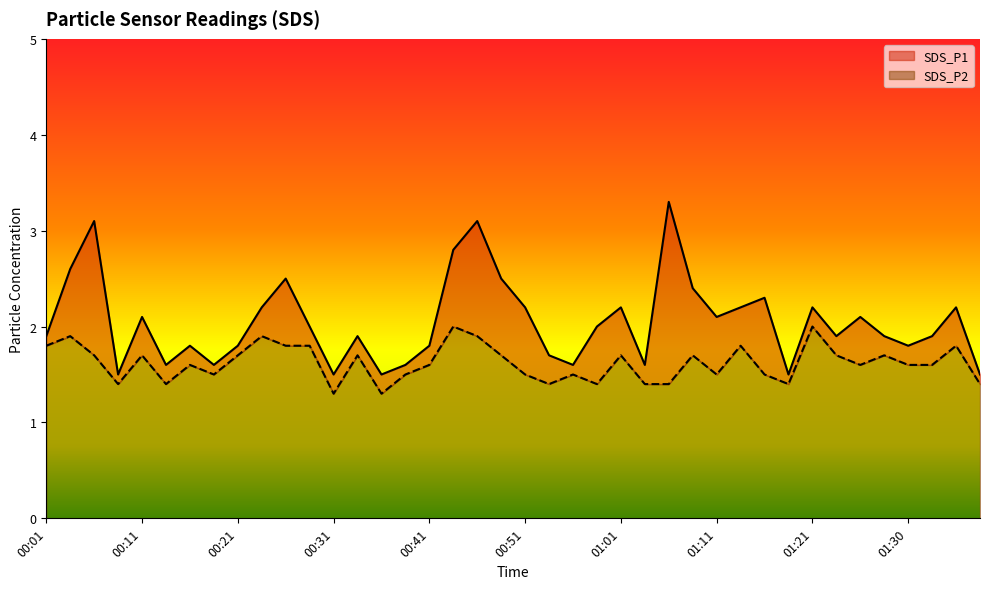

True or false: SDS_P1 and SDS_P2 cross at least once.

False